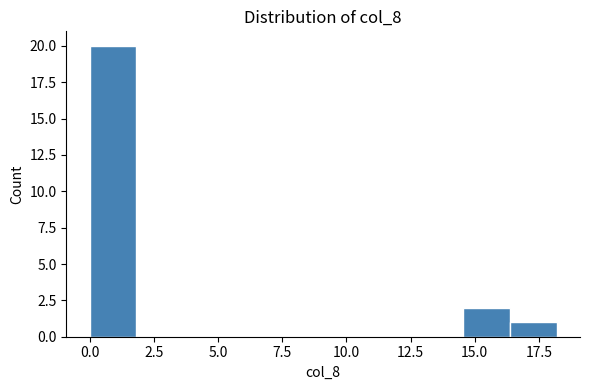

Around what value on the x-axis is the tallest bar? Give the approximate position of its centre, as read against the axis.

1.0